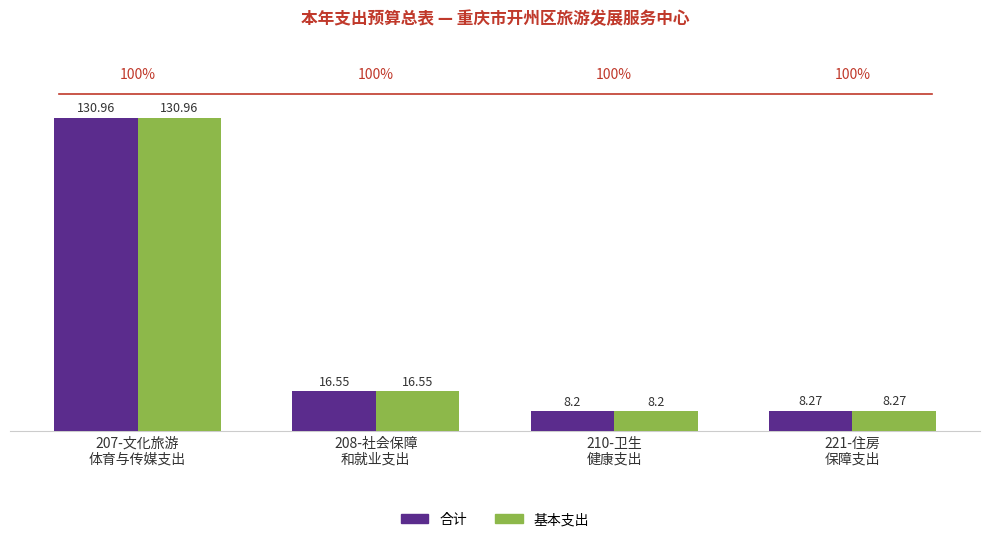

What is the difference between the second highest and second lowest values in the 合计 series?

8.3